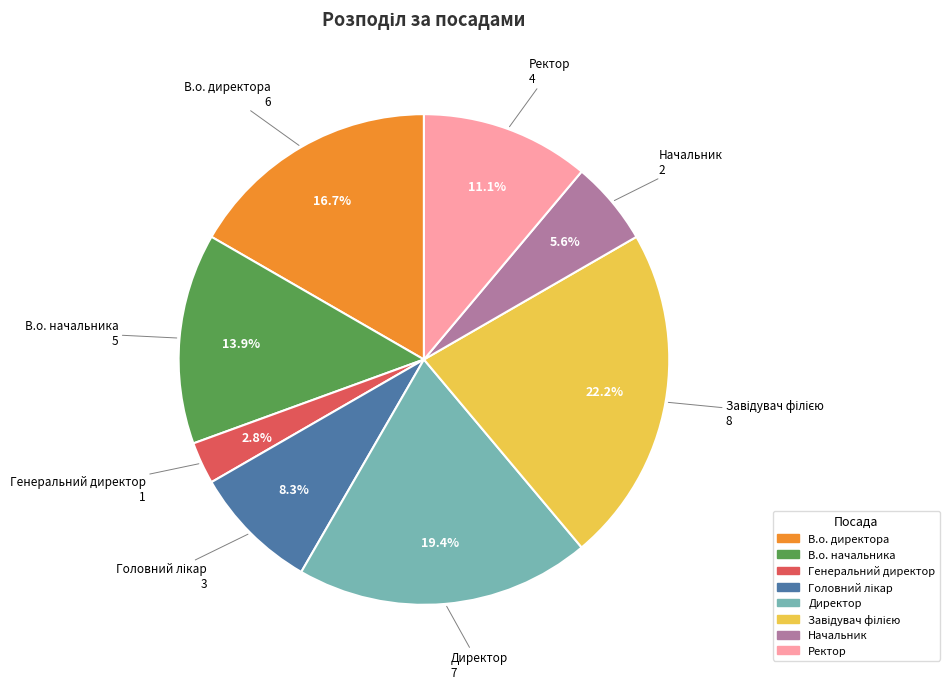

Approximately how many times larger is the value at Директор compared to В.о. директора?

1.2